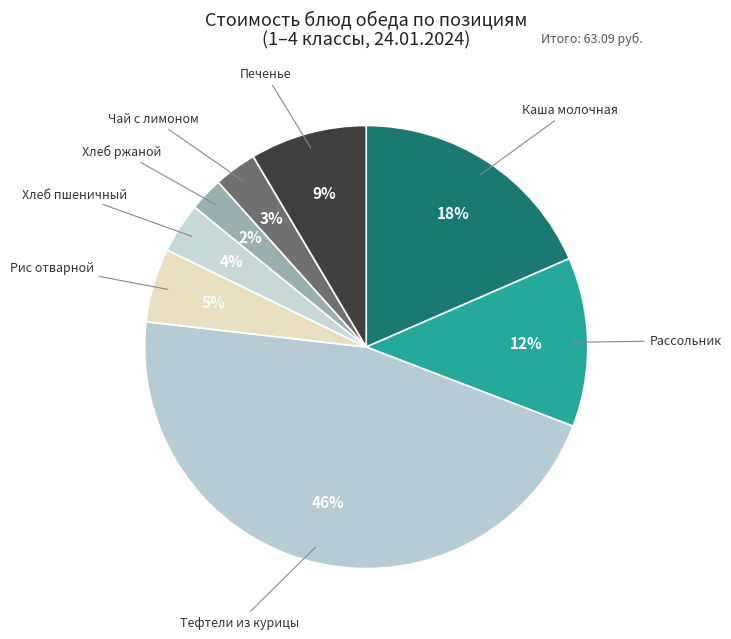

To the nearest percent, what is the difference between the largest and smallest slice percentages?

44%